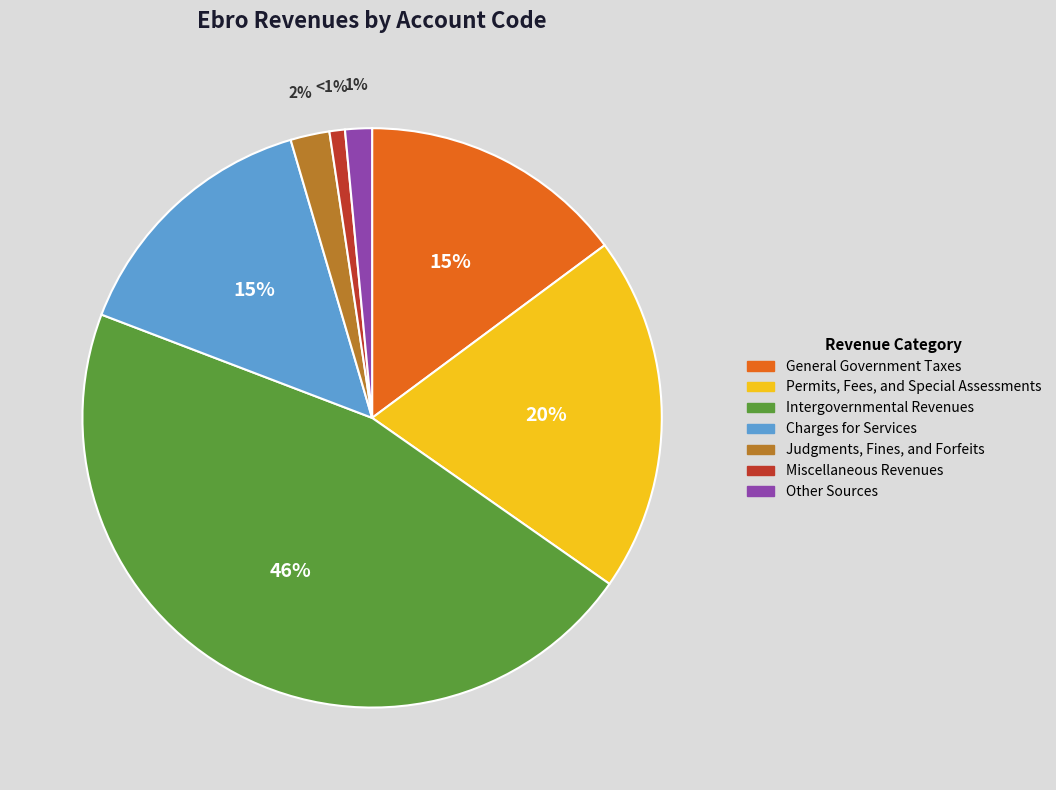

What is the largest slice in the pie chart?

Intergovernmental Revenues